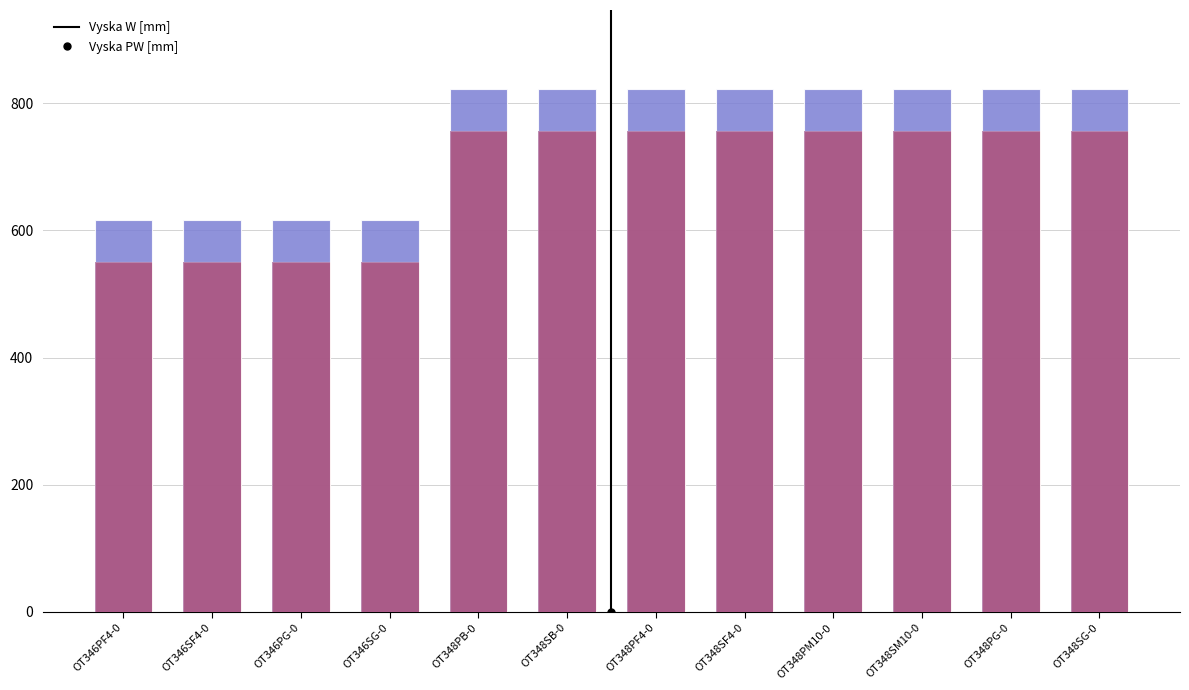

The Vyska PW [mm] series shows 1113 at OT348PG-0. True or false?

False